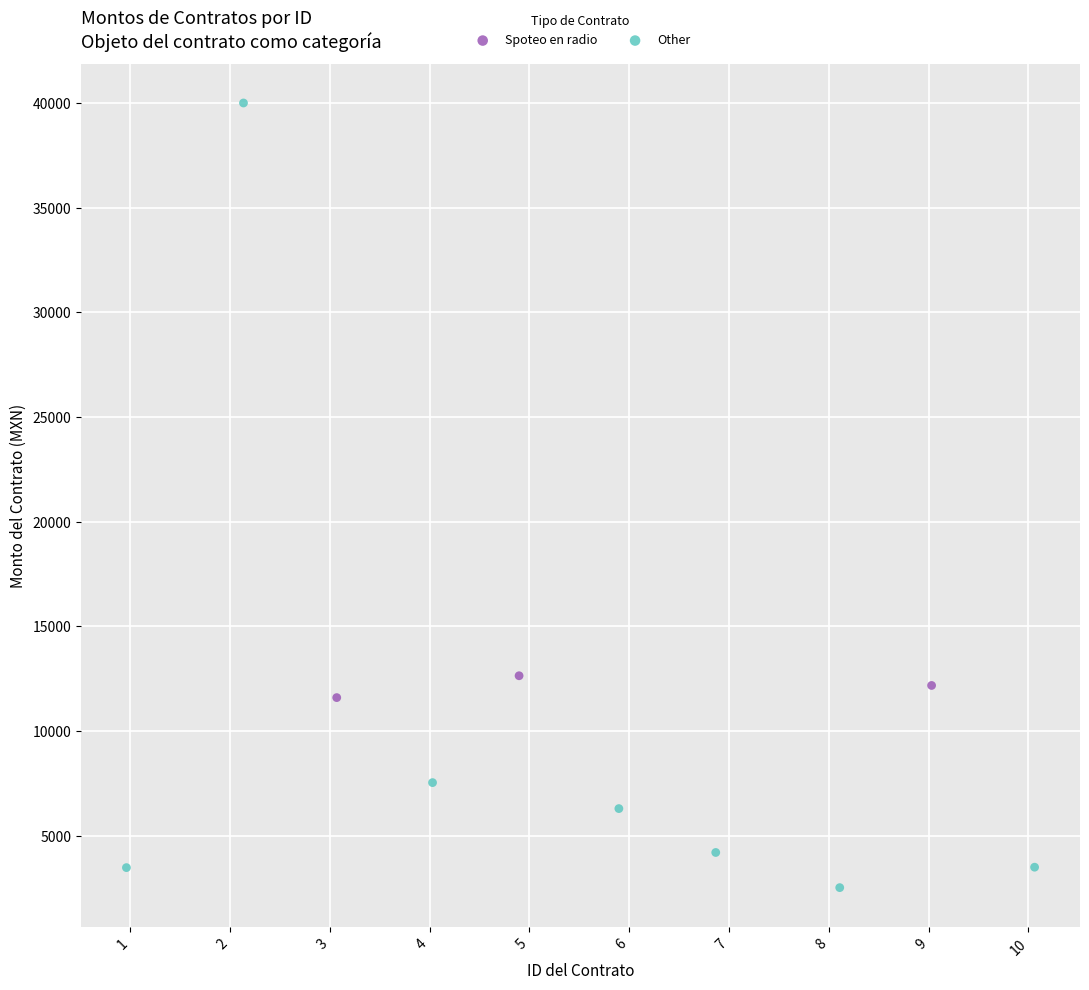

Which series reaches the maximum Y coordinate?

Other